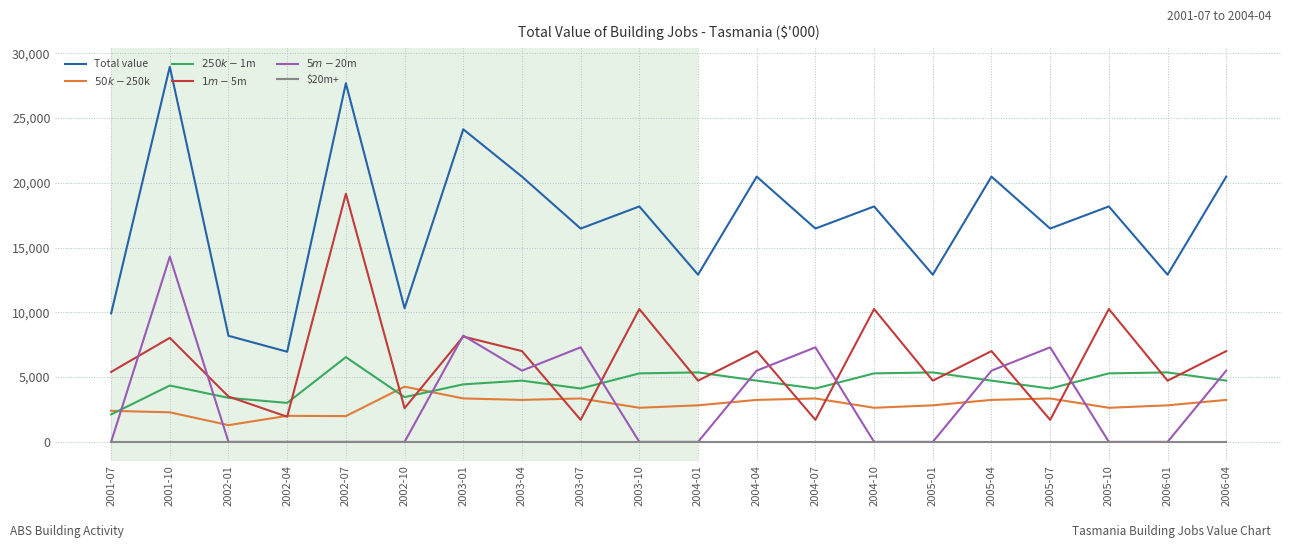

Which series has the largest range (max minus min)?

Total value